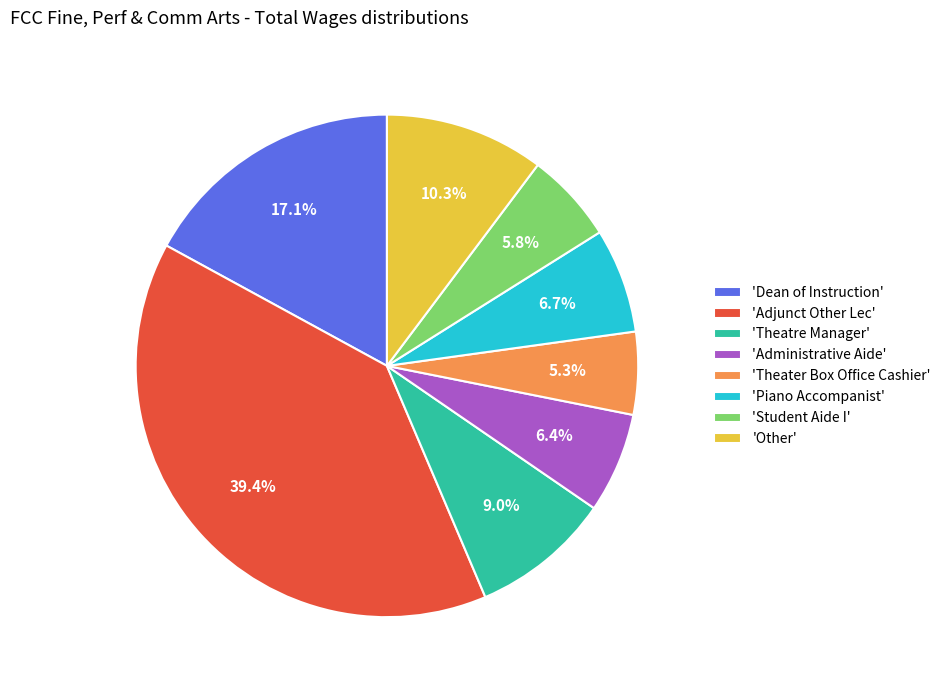

What percentage is NOT represented by 'Dean of Instruction'?

82.9%